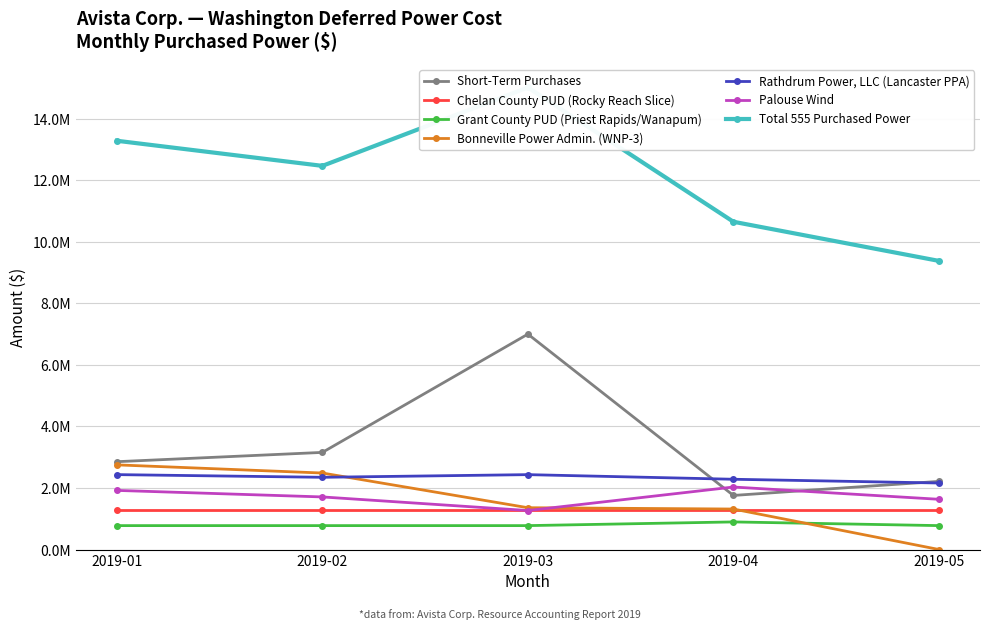

What value does the Rathdrum Power, LLC (Lancaster PPA) series have at 2019-04, to the nearest 10?

2283550